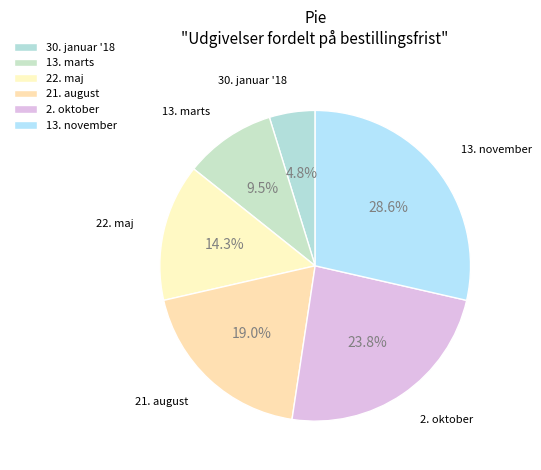

To the nearest percent, what is the difference between the largest and smallest slice percentages?

24%